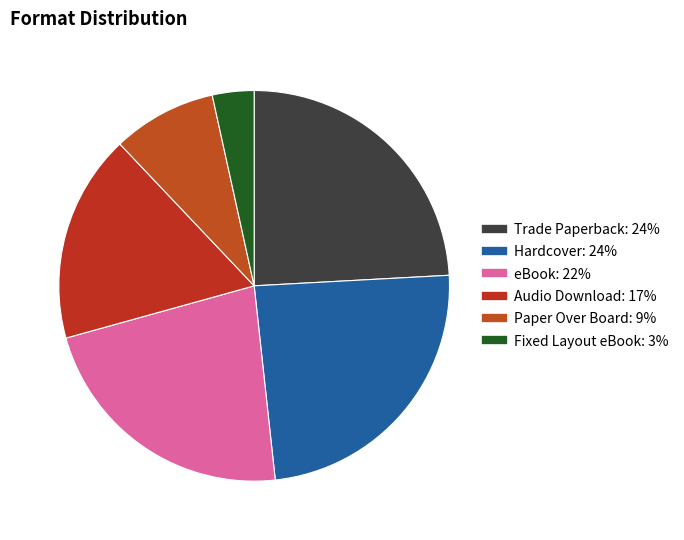

Count the number of slices in the pie.

6